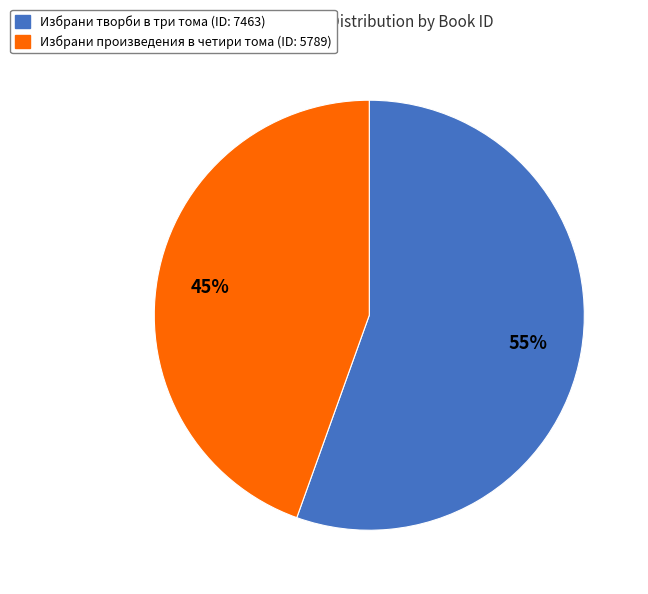

To the nearest percent, what is the average slice percentage?

50%